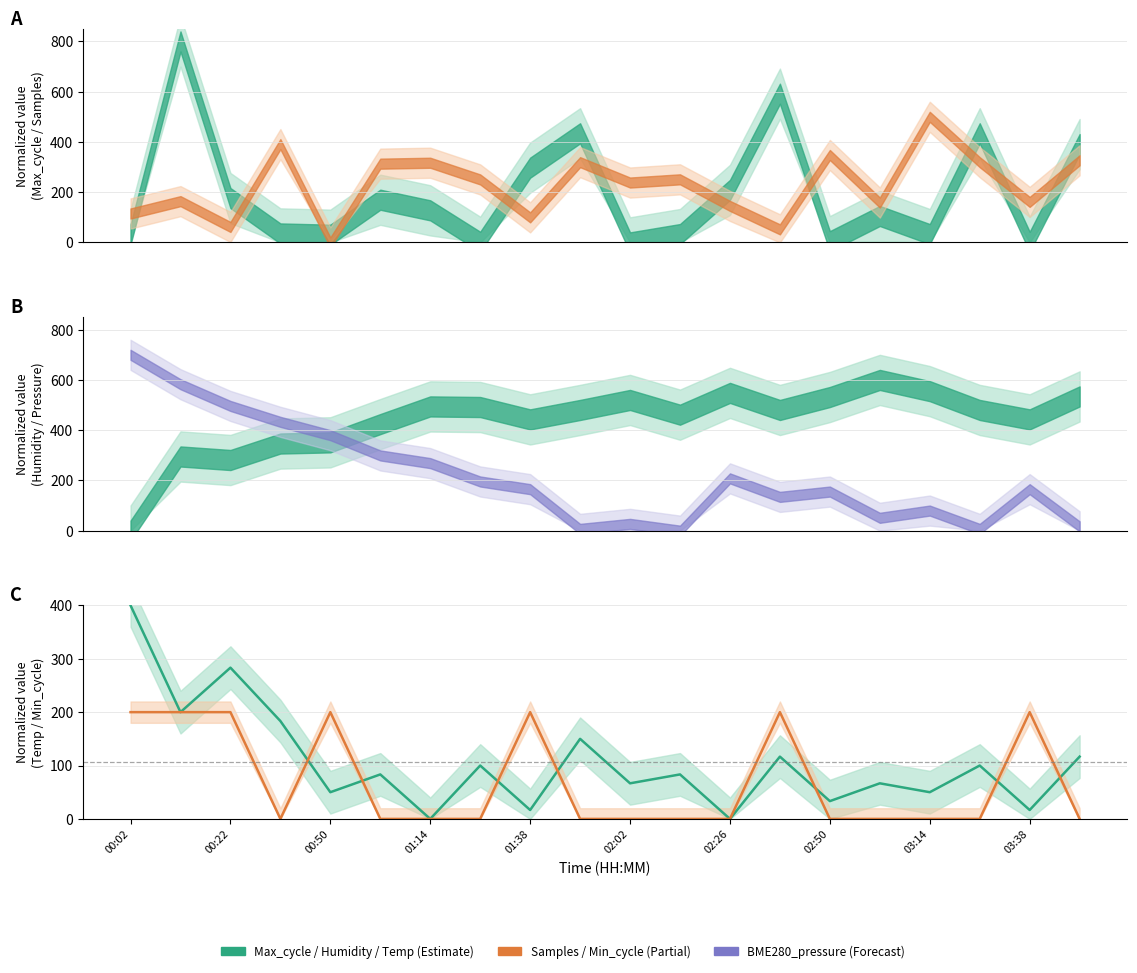

What is the value of the BME280_temperature point at the 1st from the left?

400.0